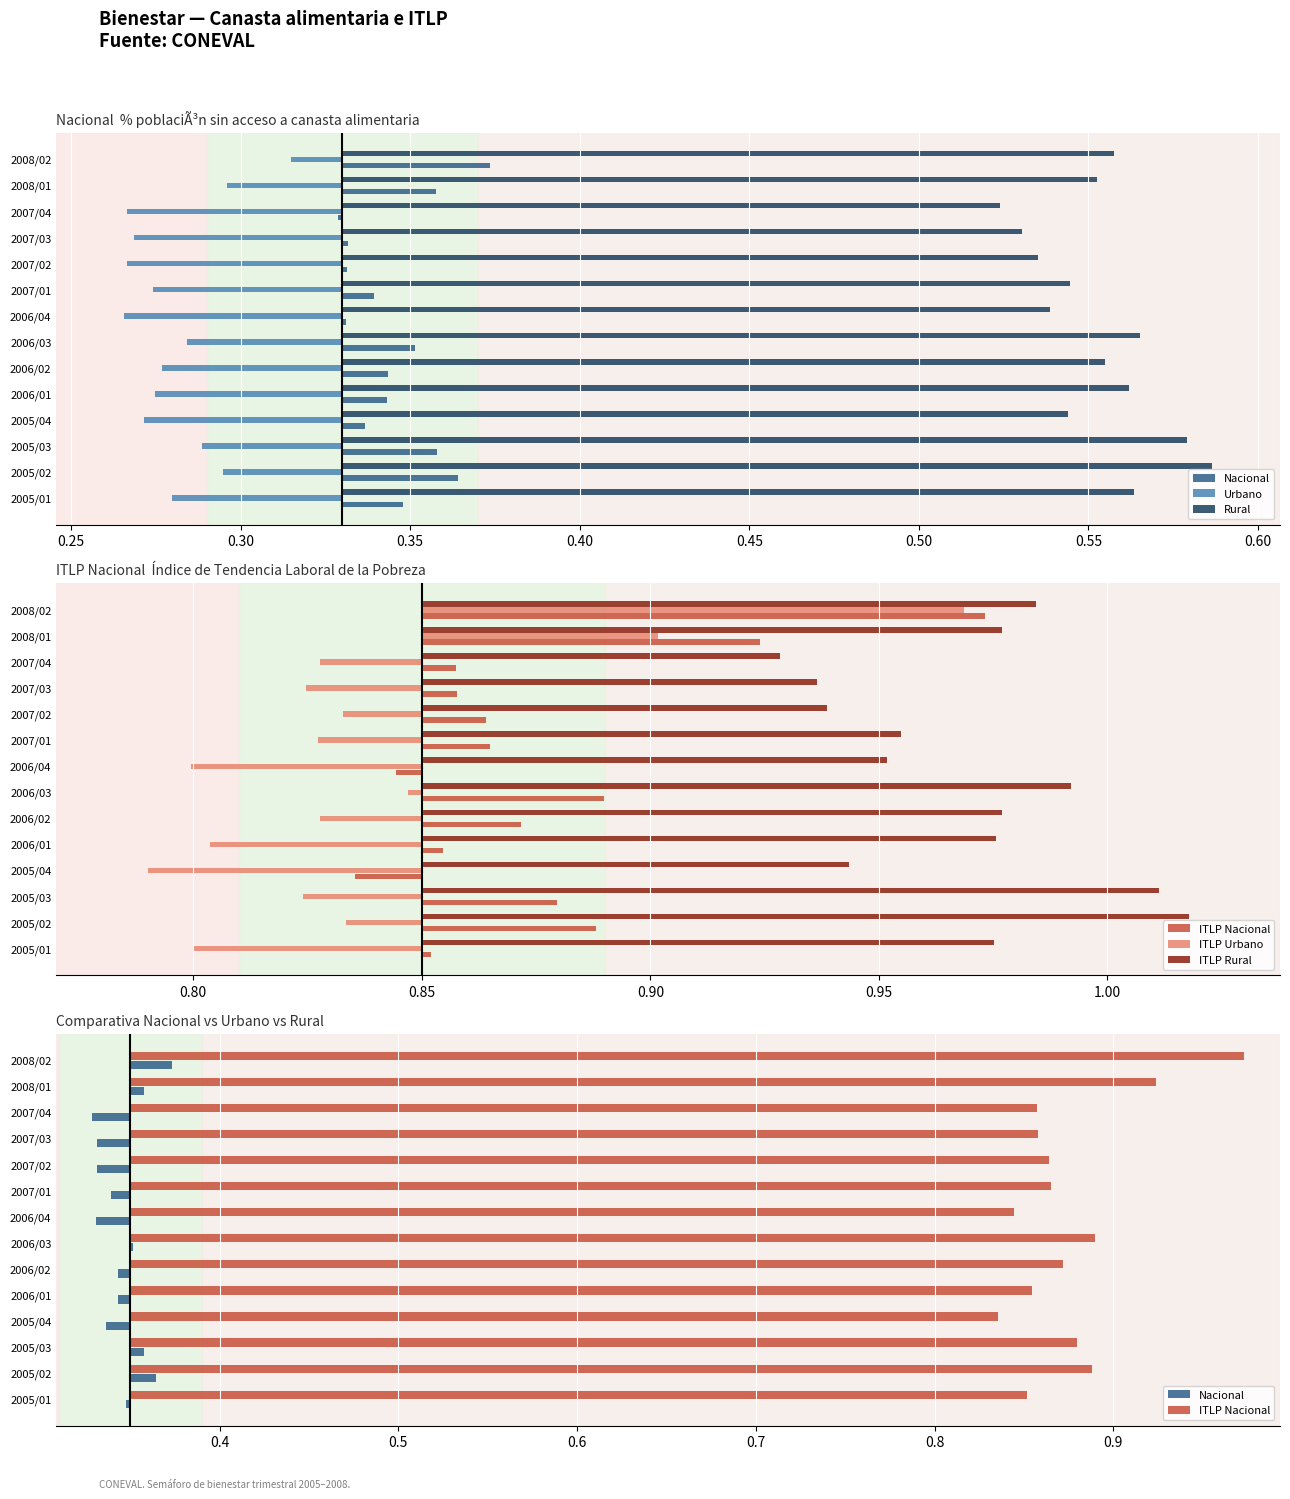

Rank the series at 2005/01 from highest to lowest value.

ITLP Nacional, Rural, ITLP Rural, Nacional, ITLP Urbano, Urbano